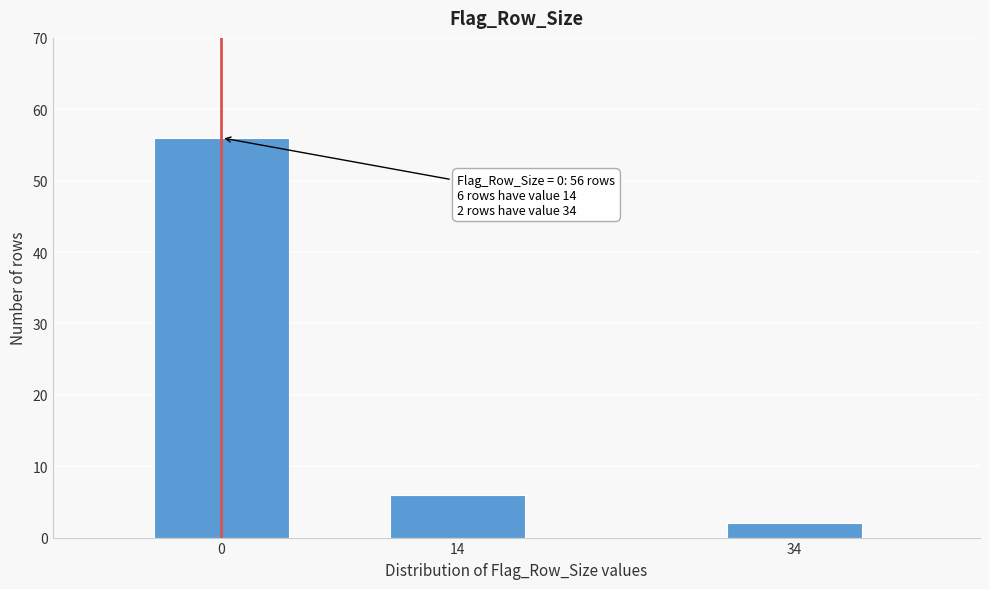

Reading left to right, what are all the values shown in this chart?

0=56	14=6	34=2